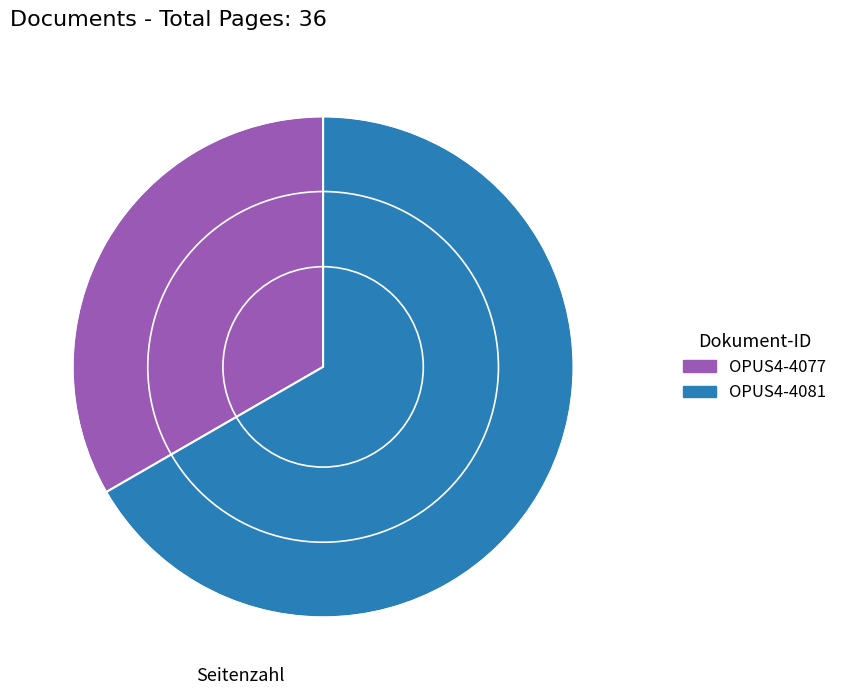

Which category has the smallest portion of the pie?

OPUS4-4077